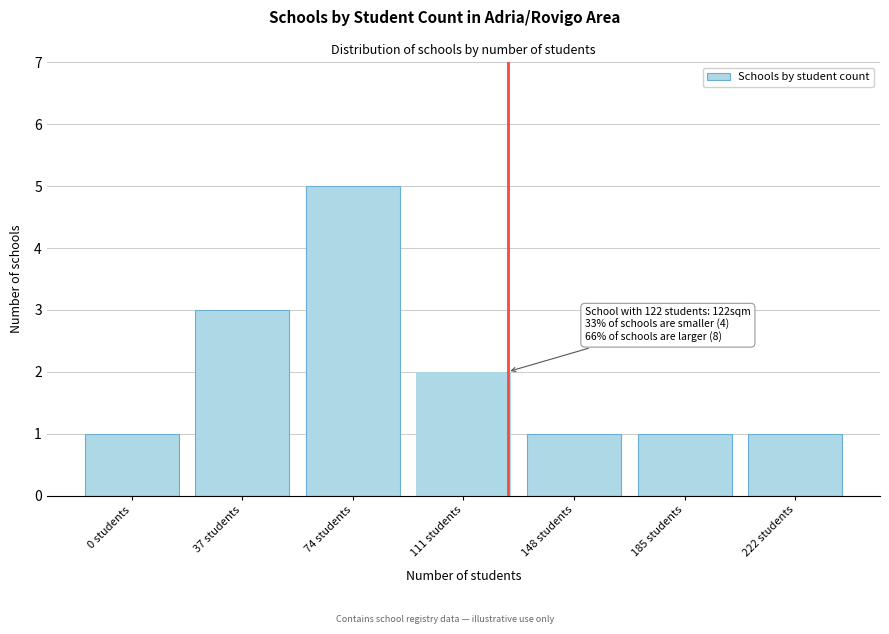

Reading left to right, what are all the values shown in this chart?

0 students=1	37 students=3	74 students=5	111 students=2	148 students=1	185 students=1	222 students=1